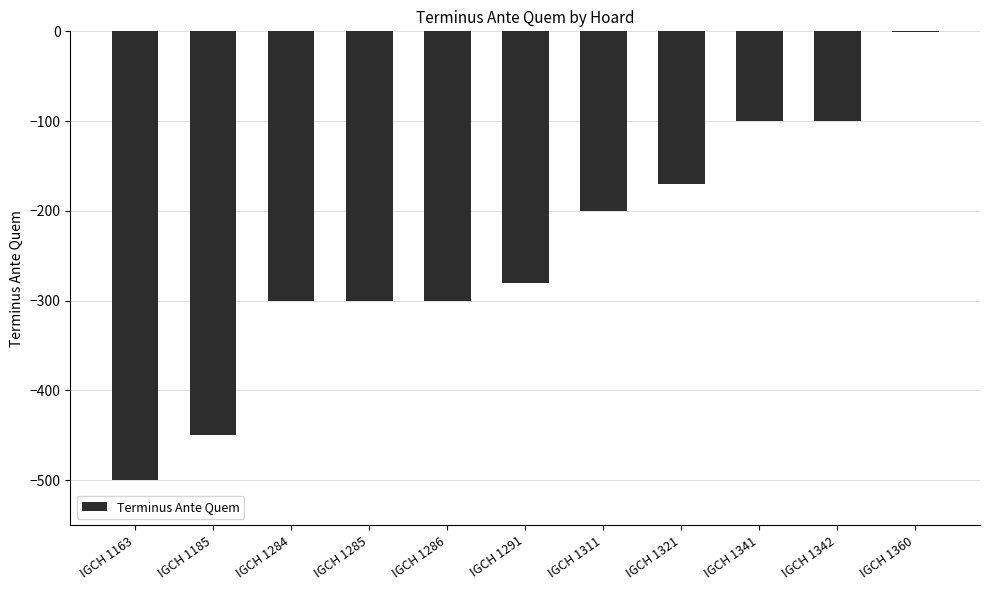

Count the number of data series in this chart.

1